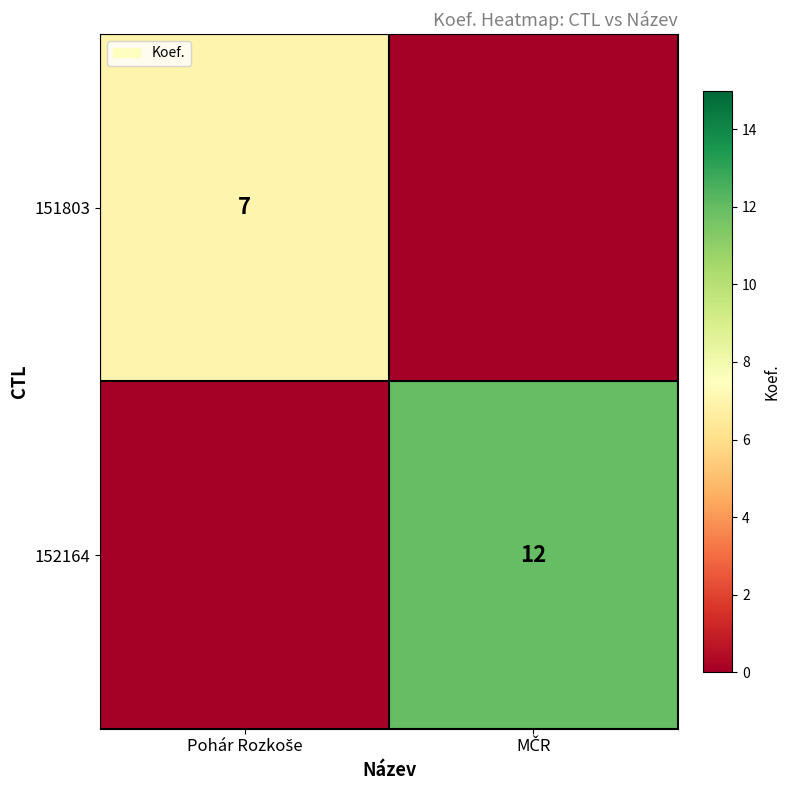

List the series in order of their overall mean, highest first.

152164, 151803